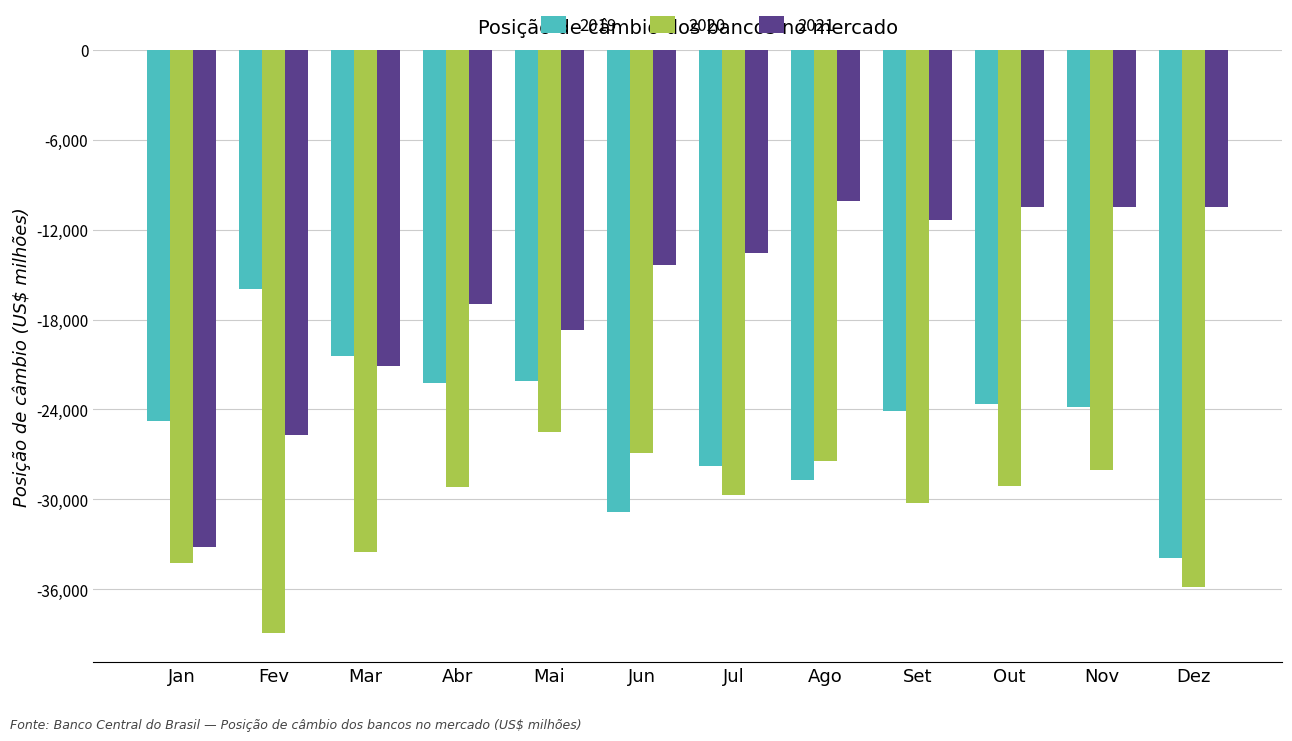

What are all the series names shown in the legend?

2019, 2020, 2021